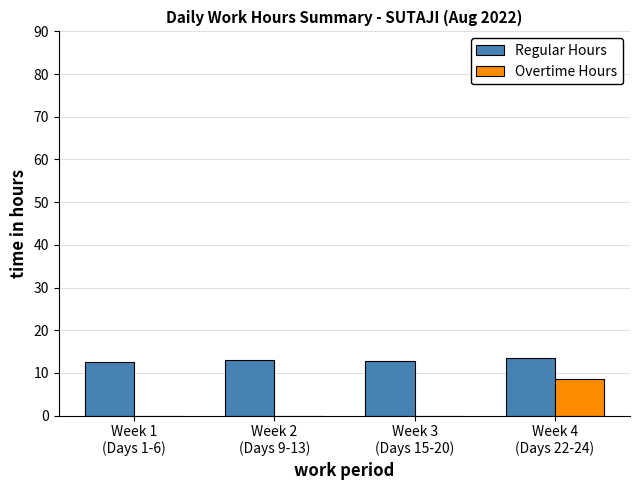

What is the greatest value displayed?

13.4